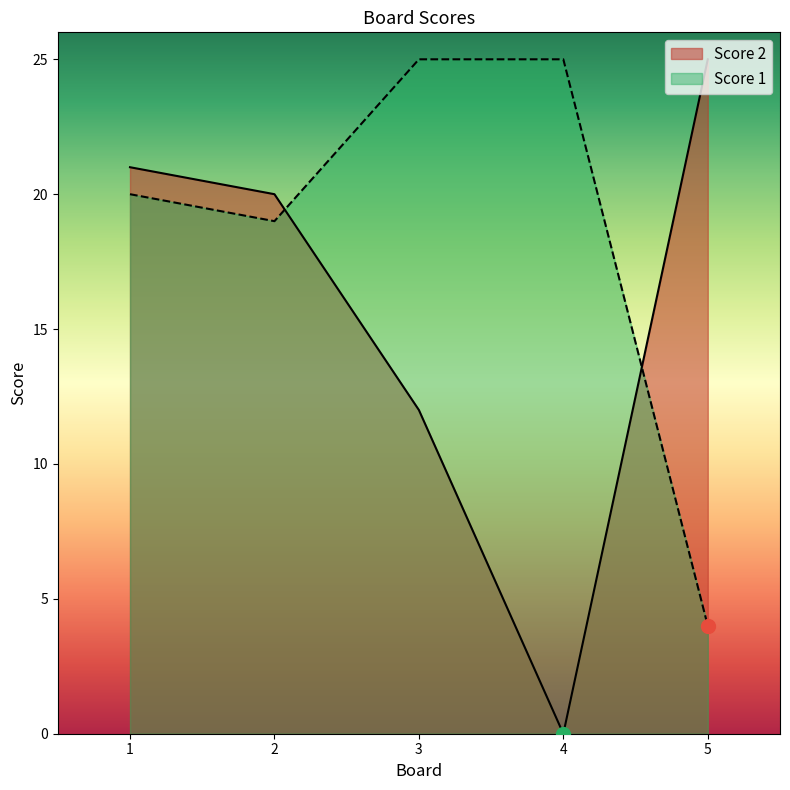

What is the highest value of the Score 2 series?

25